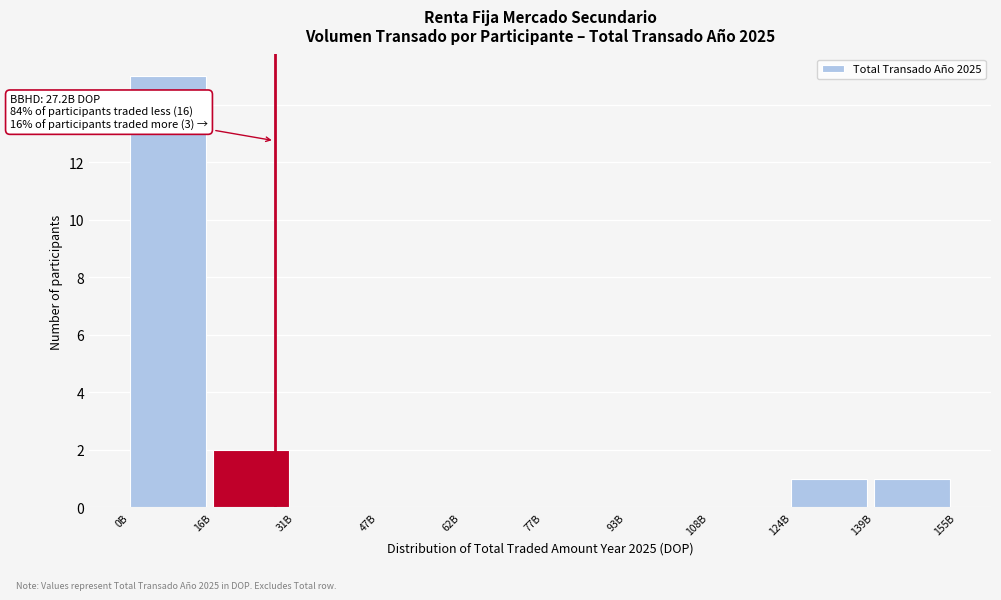

Reading left to right, extract all data points from this chart.

0B=15	16B=2	31B=0	47B=0	62B=0	77B=0	93B=0	108B=0	124B=1	139B=1